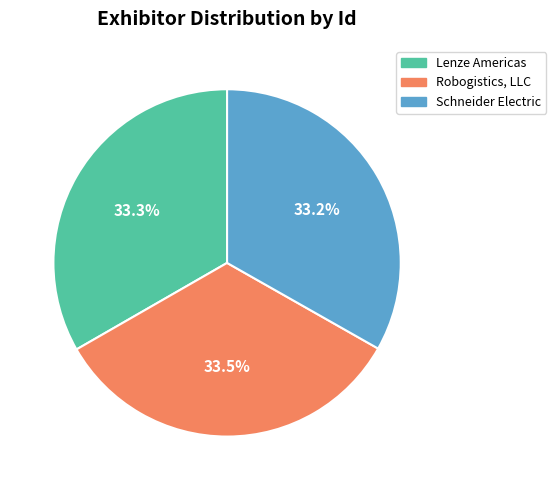

What percentage is NOT represented by Schneider Electric?

66.8%